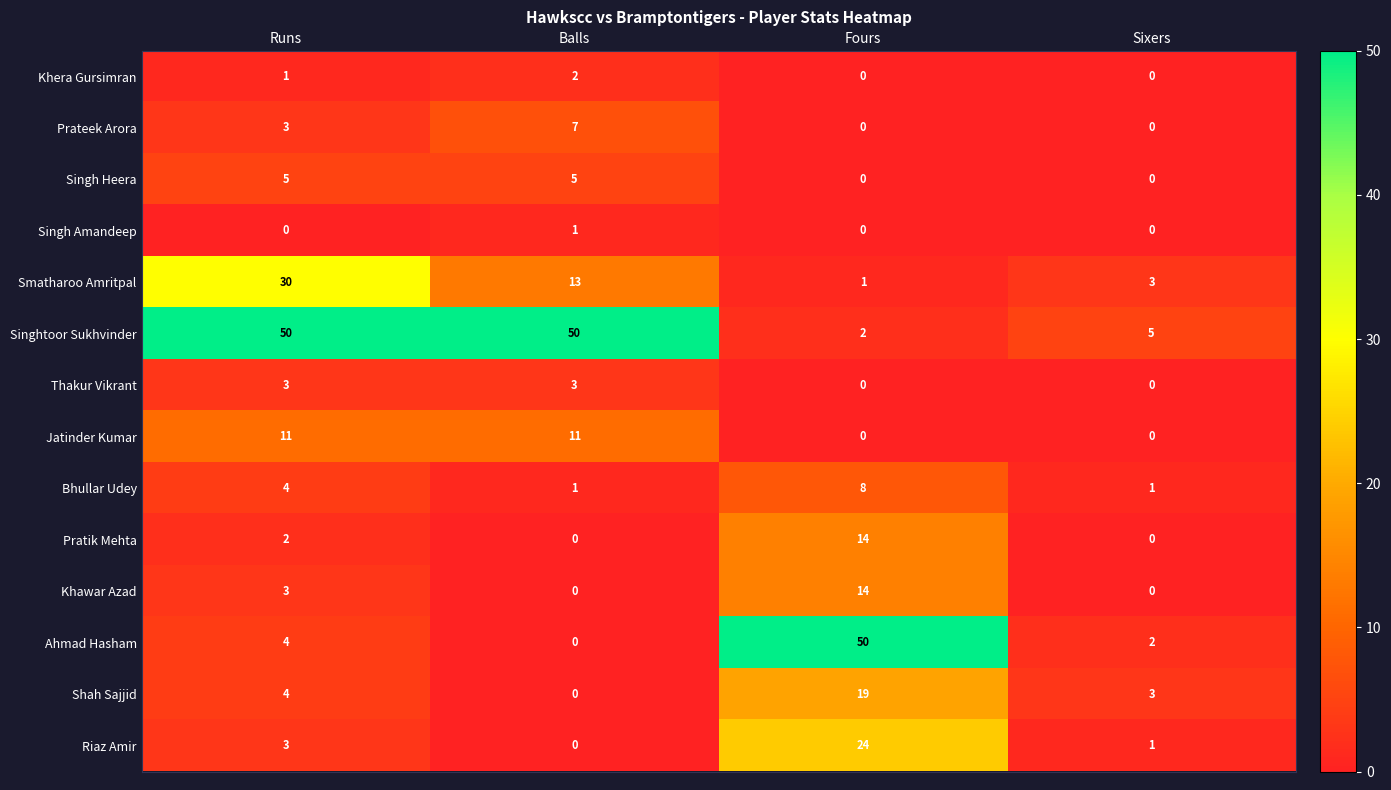

Between Runs and Fours, which series saw the biggest shift?

Singhtoor Sukhvinder